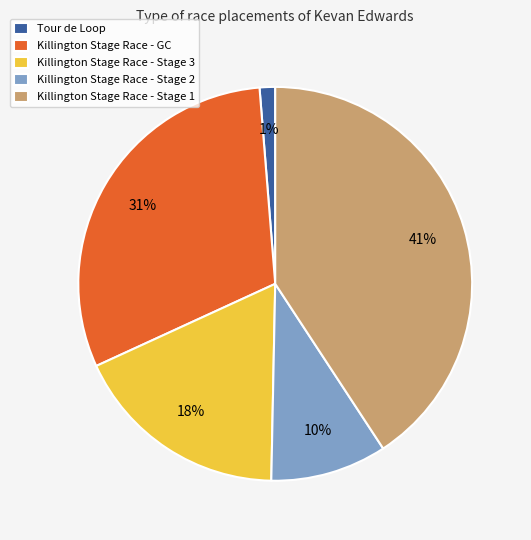

Which slice is the largest?

Killington Stage Race - Stage 1